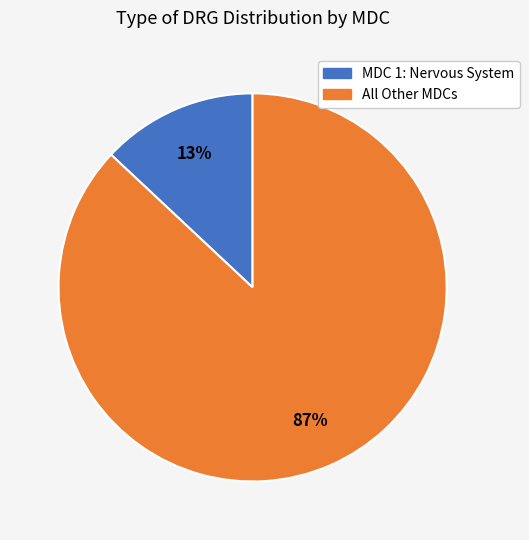

To the nearest percent, what percentage of the pie is All Other MDCs?

87%